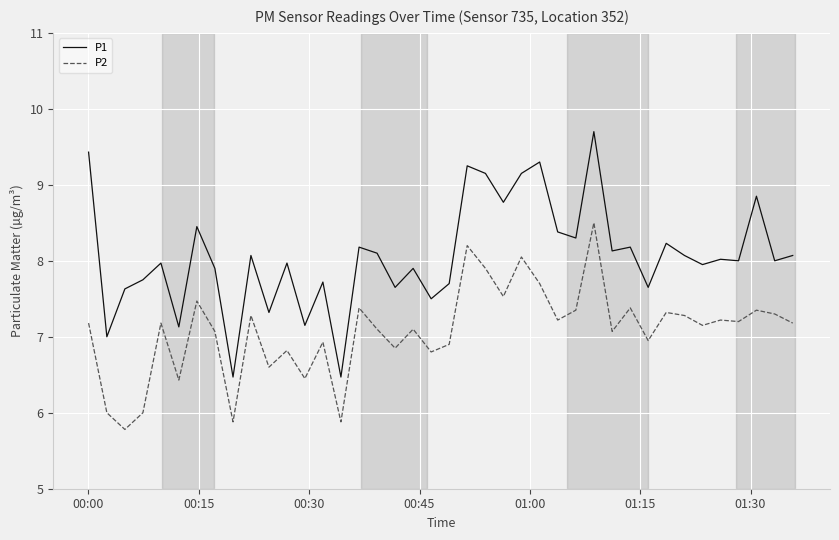

True or false: P2 and P1 cross at least once.

False